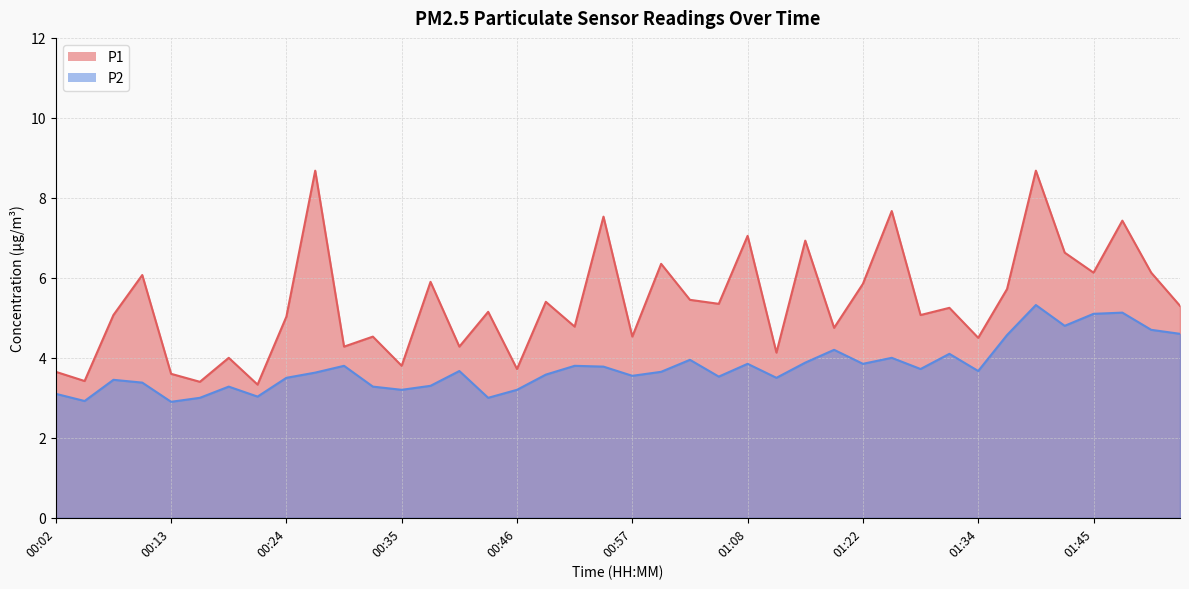

The P1 series shows 4.5 at 01:34. True or false?

True